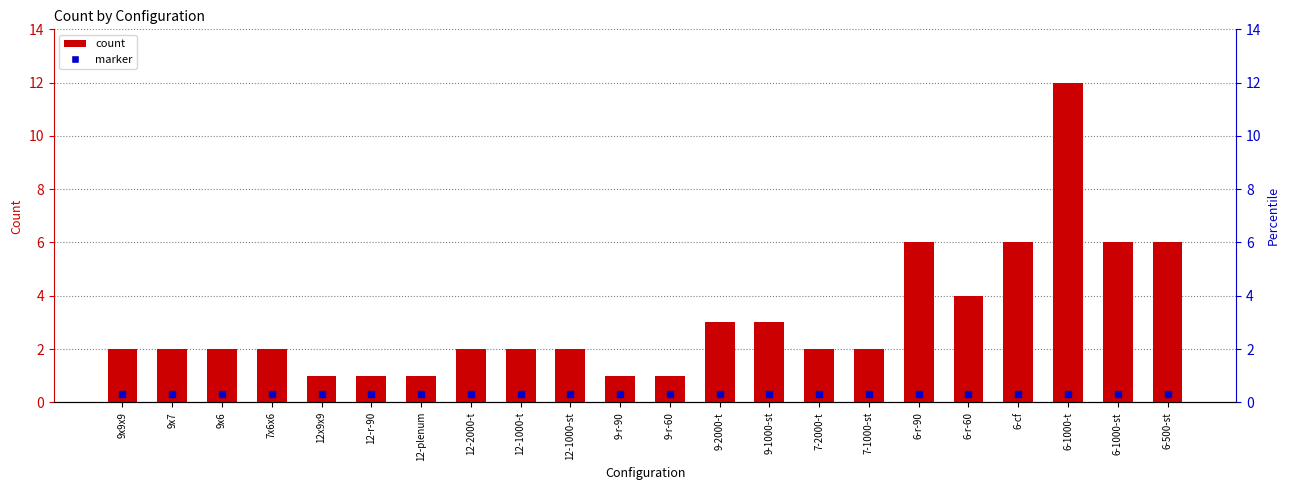

What is the change in value from 12-r-90 to 12-2000-t?

+1